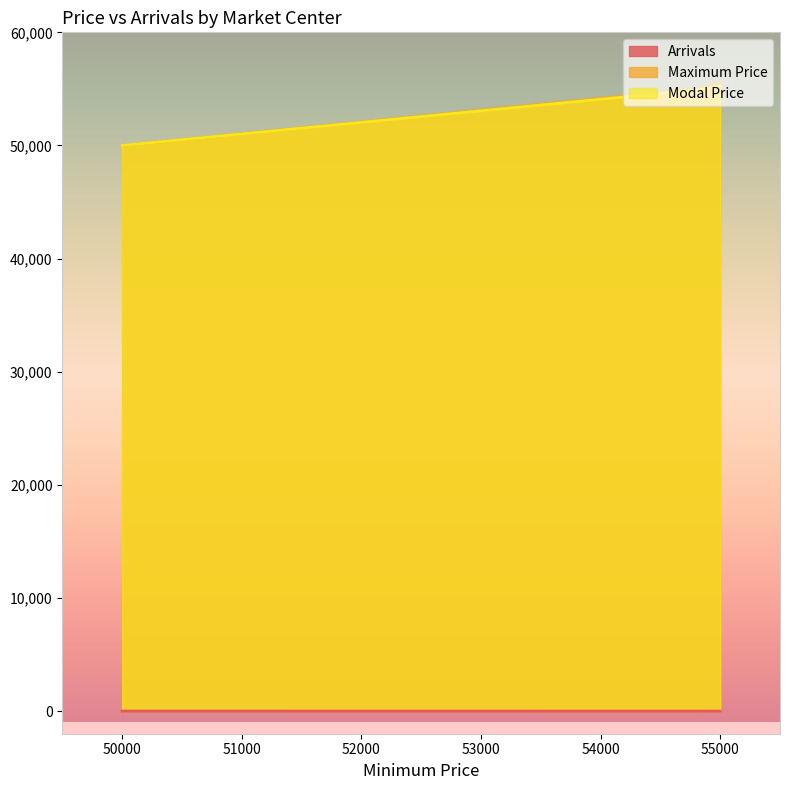

What is the average value of the Modal Price series?

53383.3